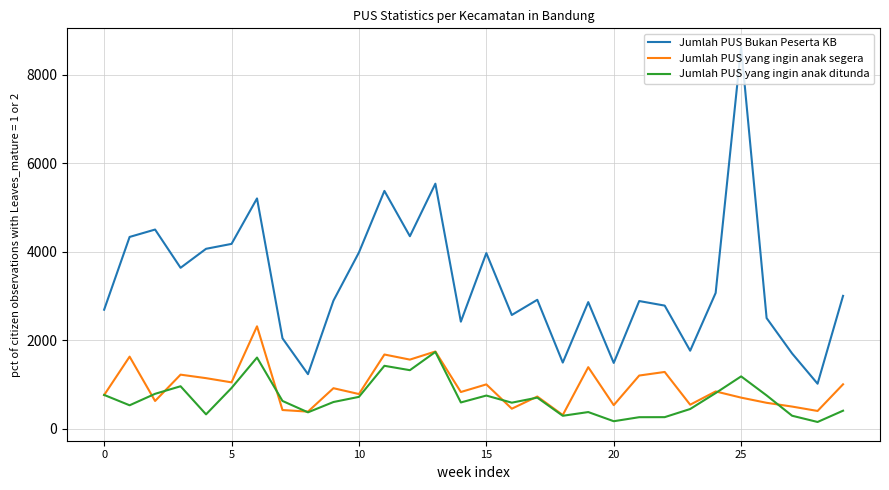

What is the difference between the second highest and second lowest values in the Jumlah PUS yang ingin anak segera series?

1358